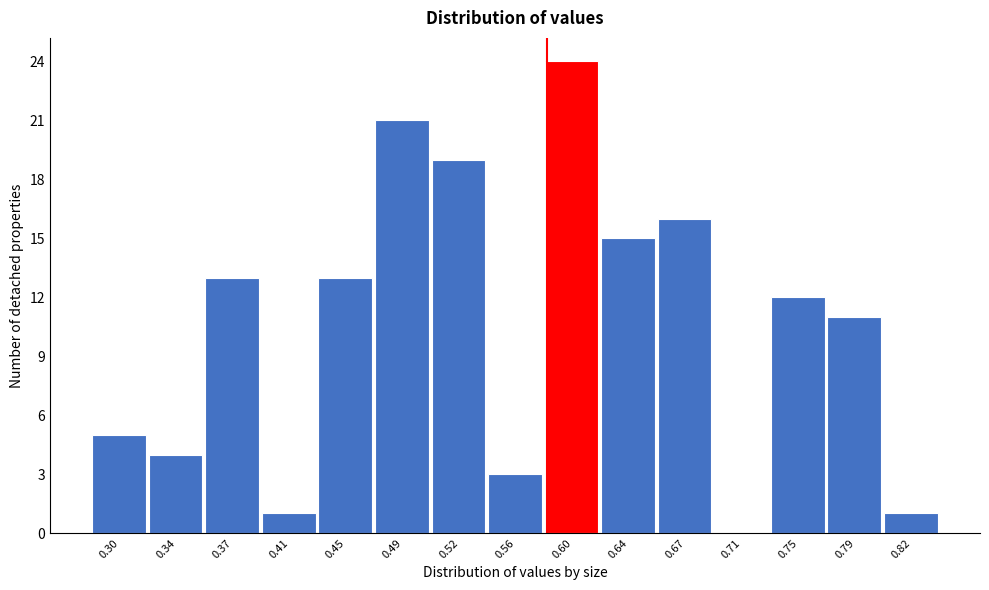

Reading right to left, list all the values displayed in this chart.

0.82=1	0.79=11	0.75=12	0.71=0	0.67=16	0.64=15	0.60=24	0.56=3	0.52=19	0.49=21	0.45=13	0.41=1	0.37=13	0.34=4	0.30=5